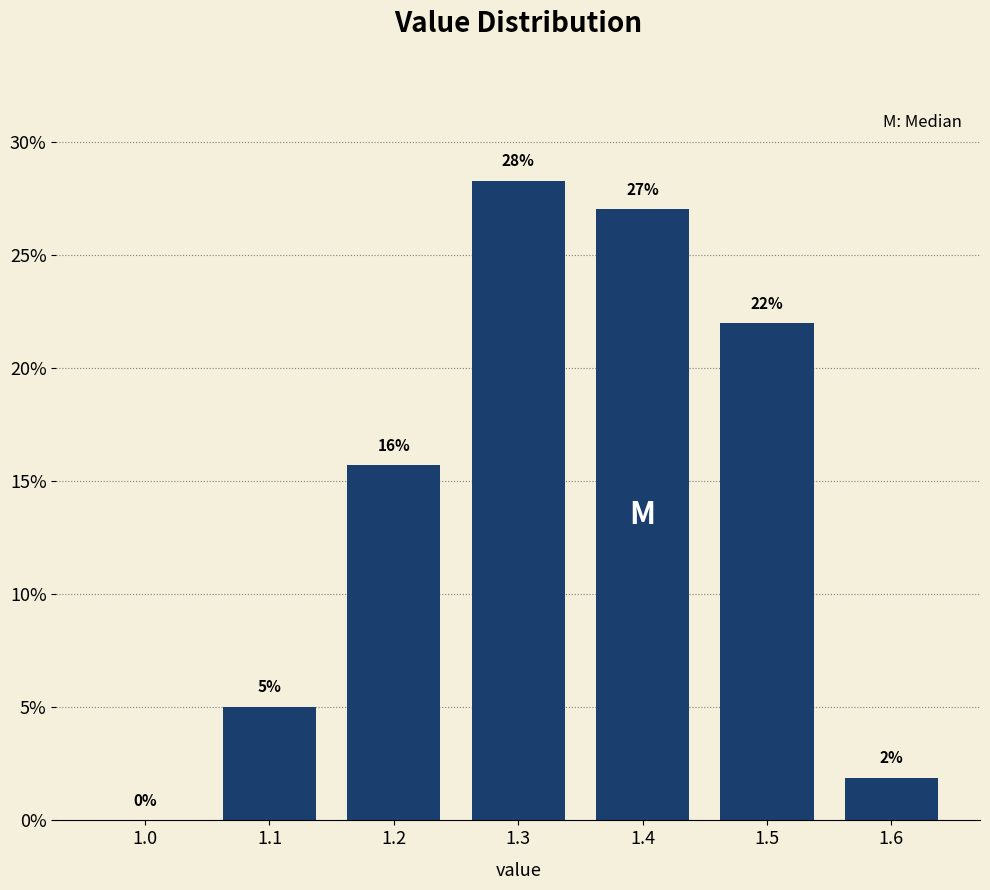

Read the value at 1.2.

15.7